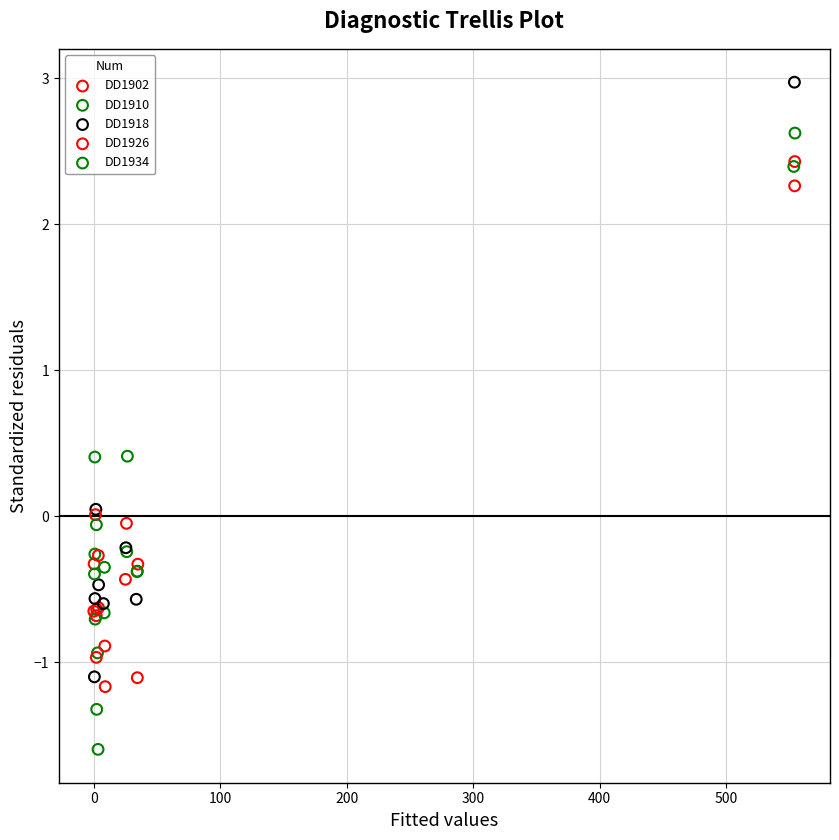

Which series reaches the minimum Y coordinate?

DD1934